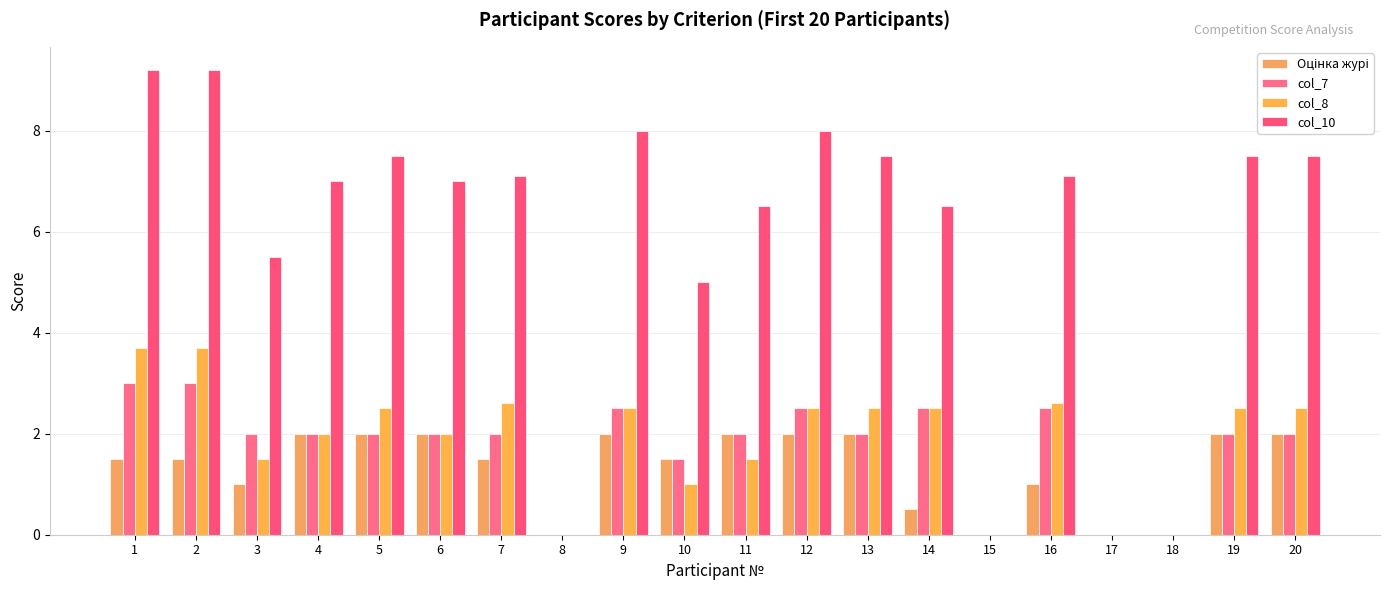

Does the chart contain stacked bars?

No